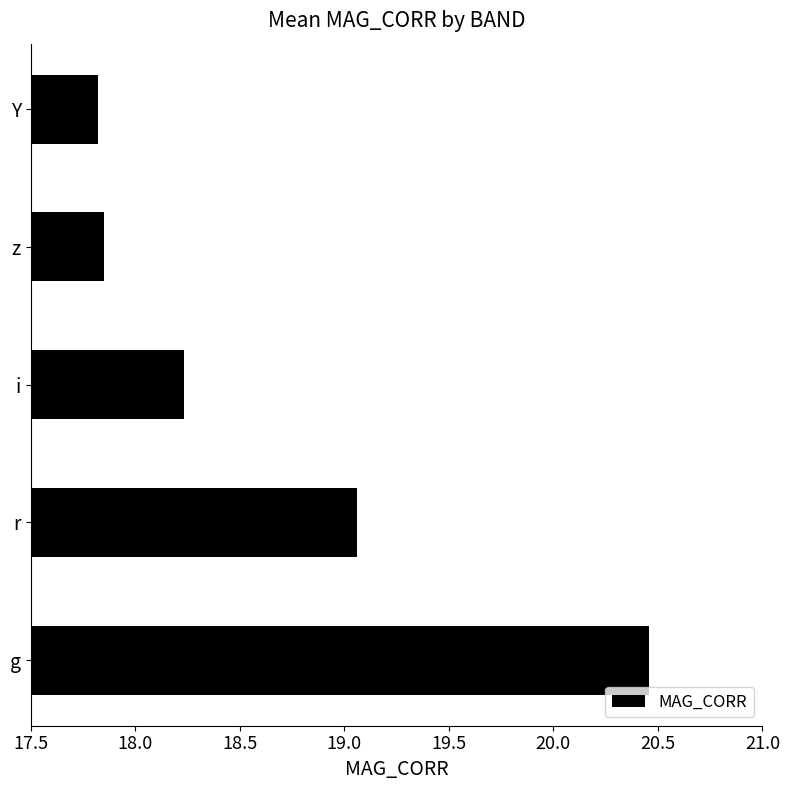

List the labels in order of value, smallest first.

Y, z, i, r, g